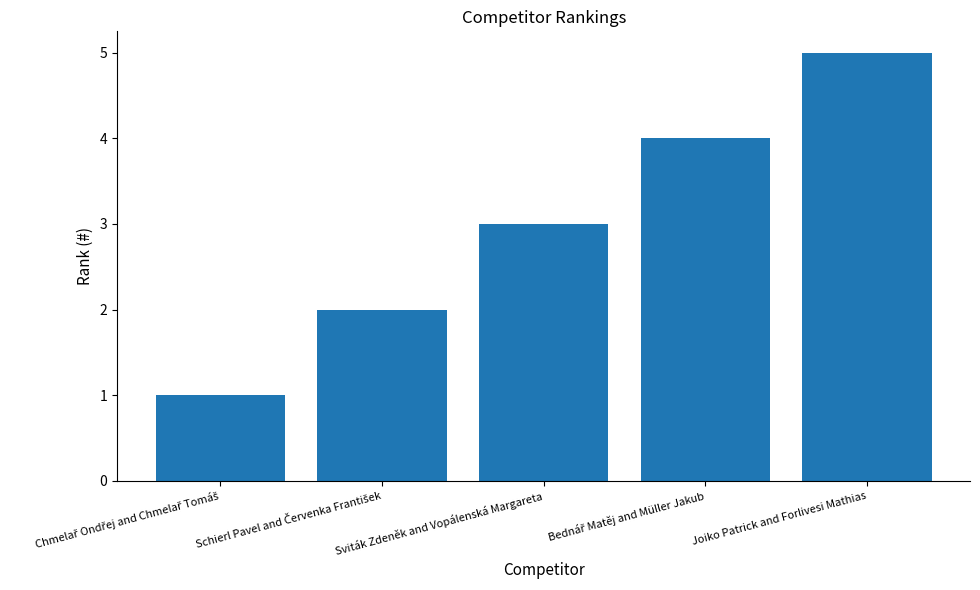

At which label is the value closest to 3?

Sviták Zdeněk and Vopálenská Margareta